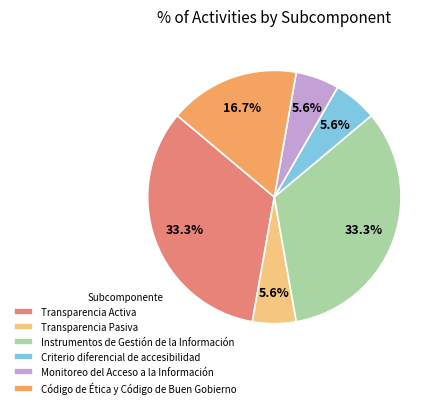

Is it true that Transparencia Pasiva is 15% of the pie?

False